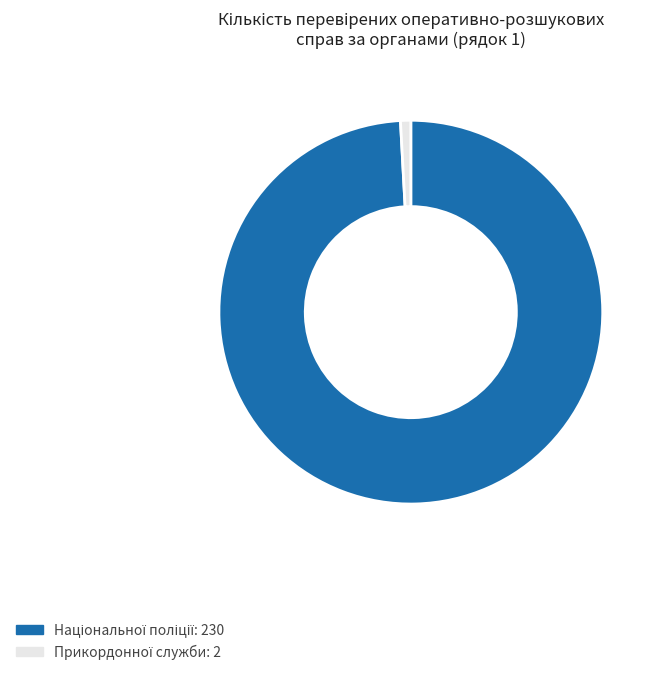

Is there a majority slice in this chart?

Yes